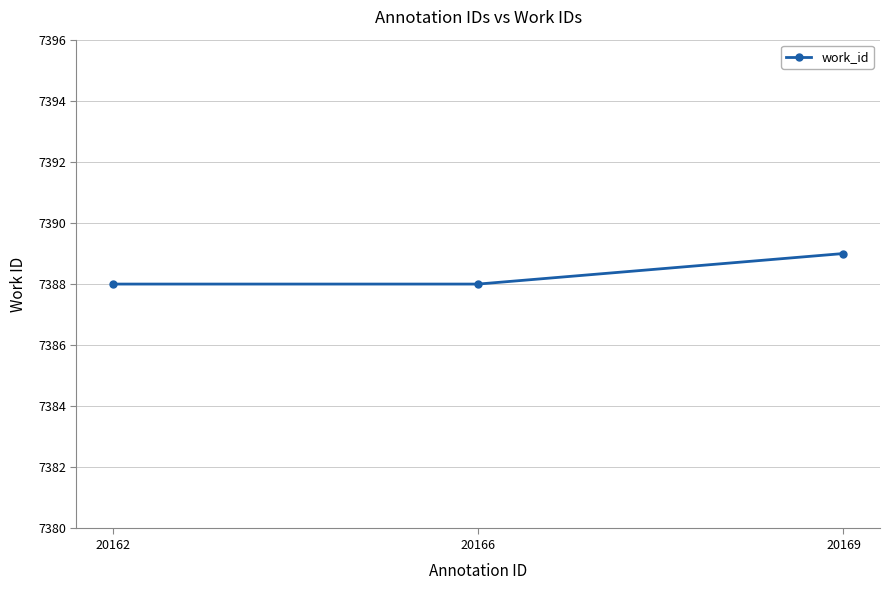

Does the chart have visible grid lines?

Yes